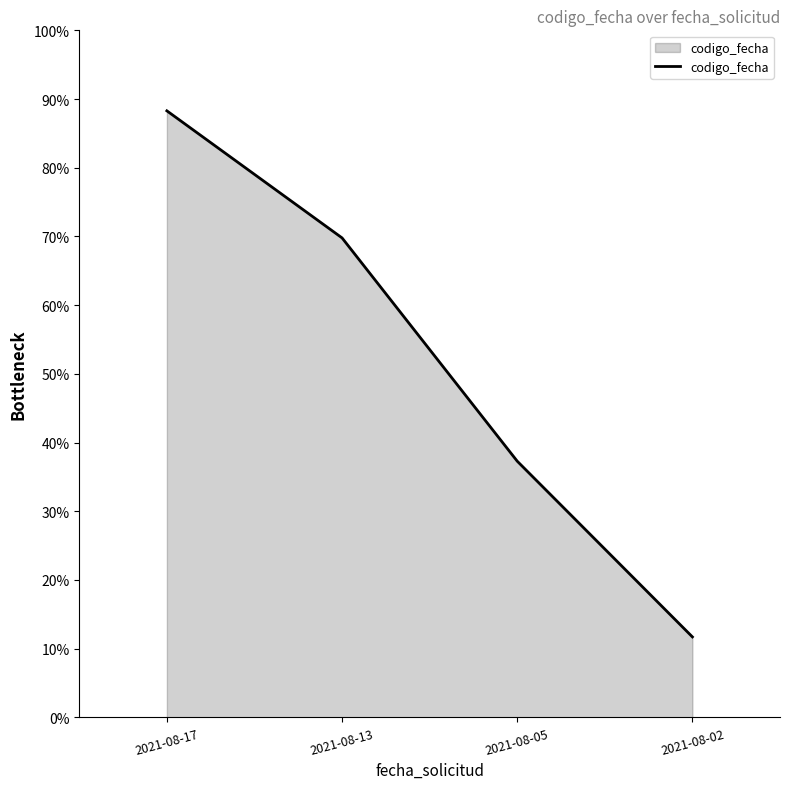

What is the maximum value shown in the chart?

88.3